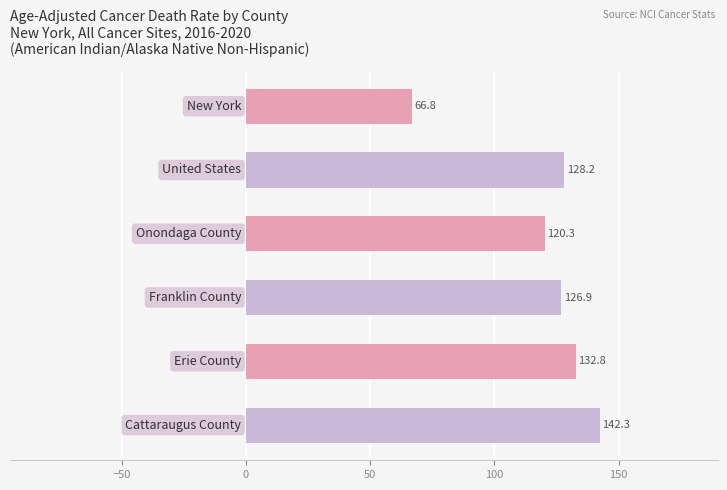

Reading top to bottom, list all the values displayed in this chart.

66.8	128.2	120.3	126.9	132.8	142.3